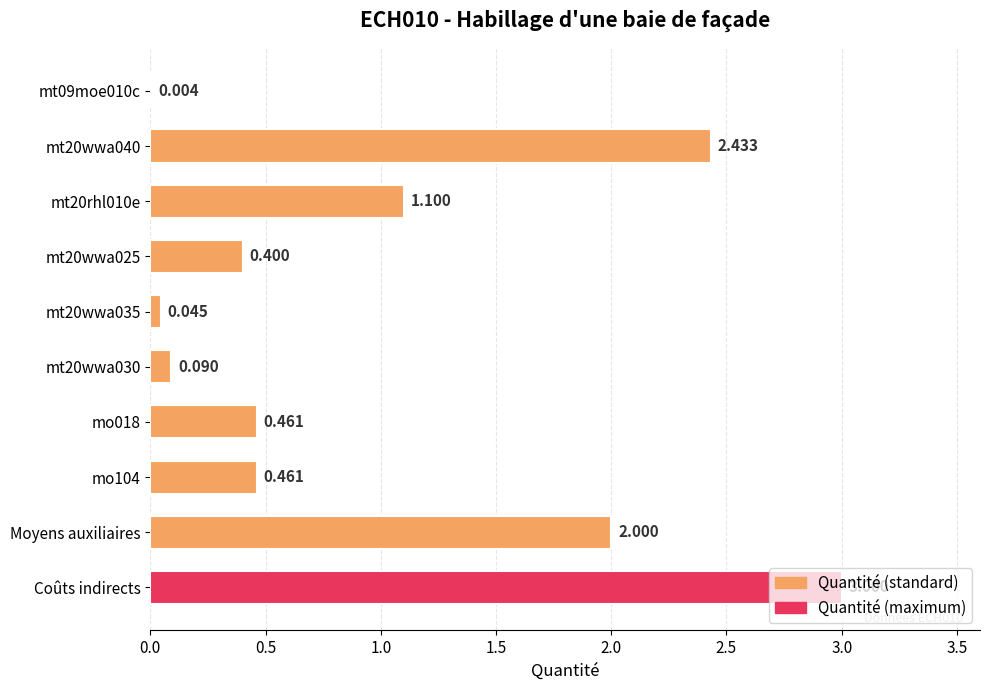

At which category does the chart reach its peak across all series?

Coûts indirects